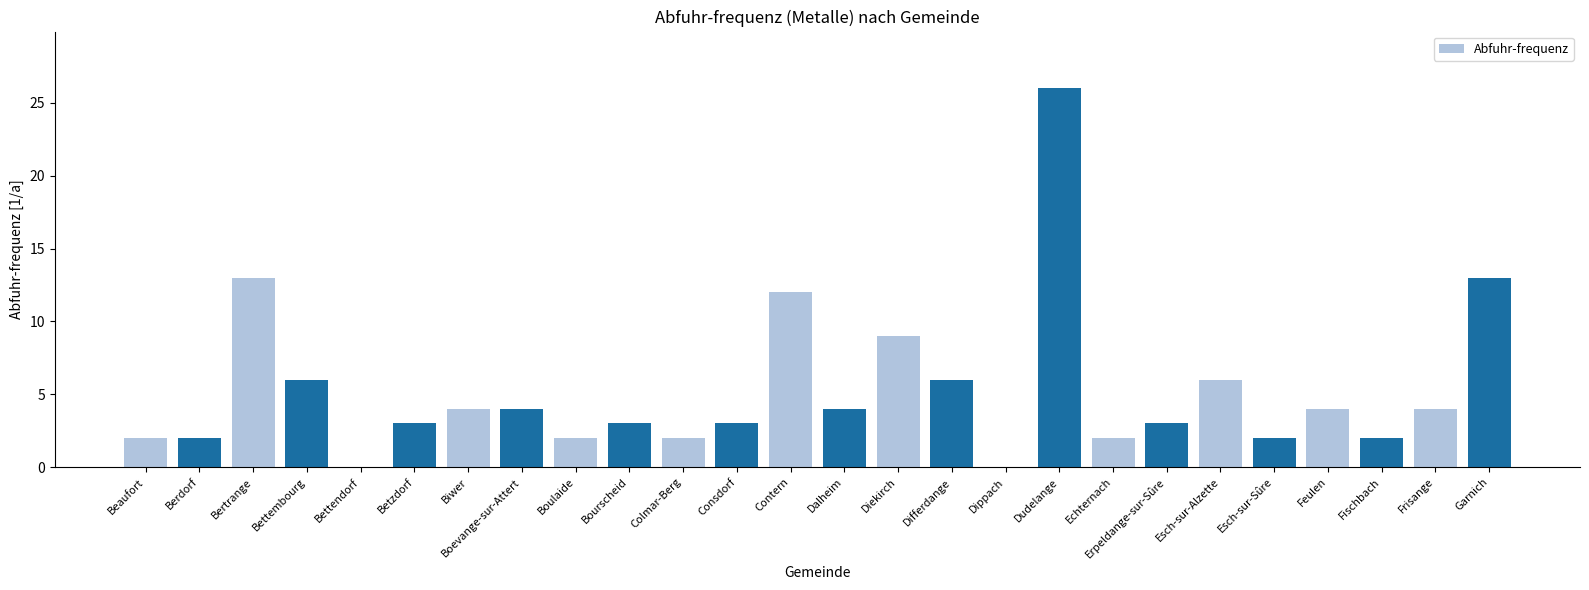

Between Bettembourg and Feulen, which is larger?

Bettembourg